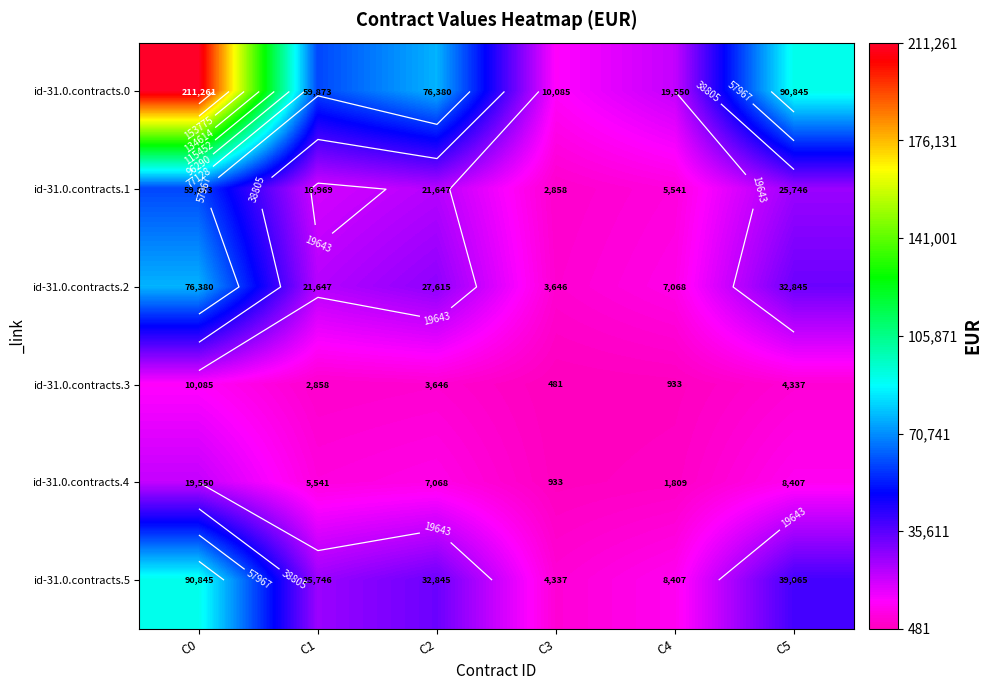

Which series has the largest total across all categories?

id-31.0.contracts.0